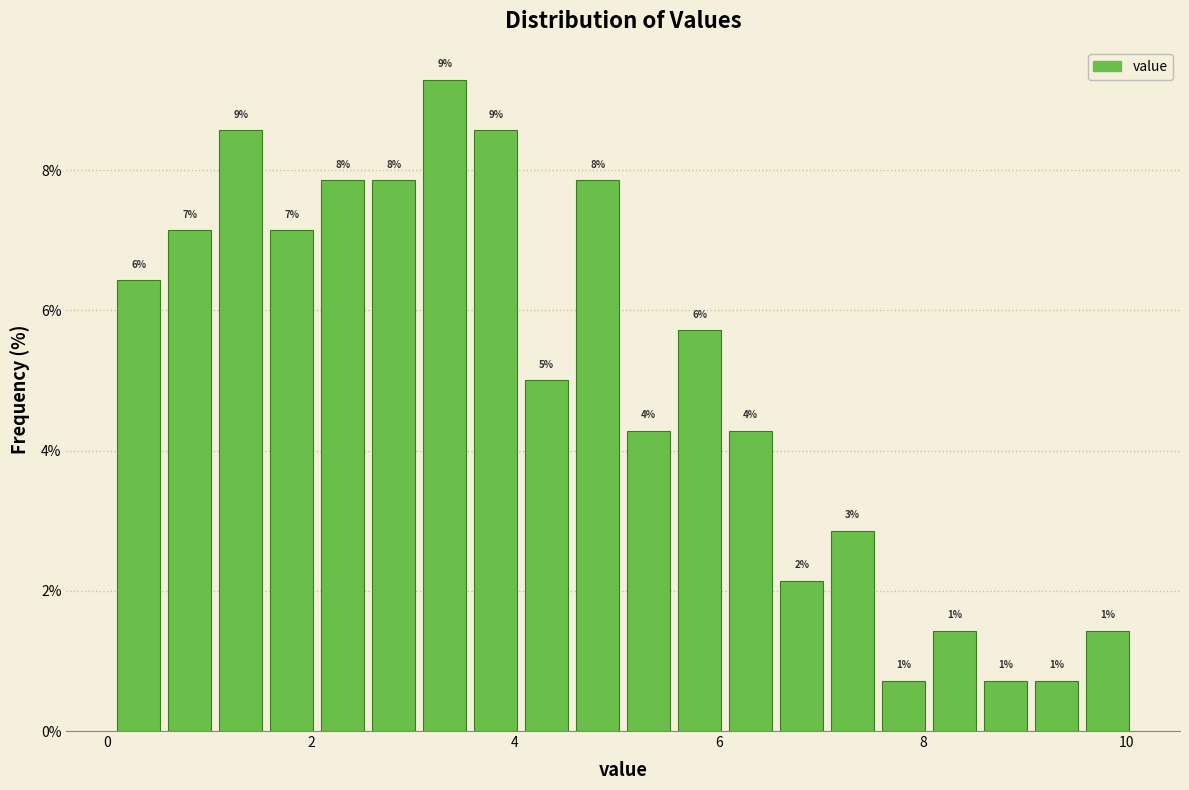

Read against the x-axis, roughly where is the centre of the tallest bar?

3.4